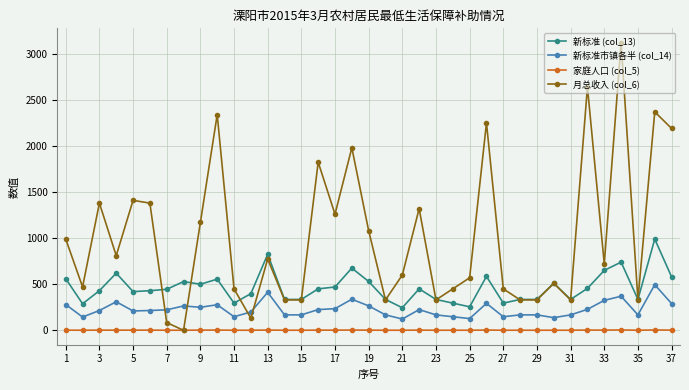

True or false: 家庭人口 (col_5) and 新标准 (col_13) cross at least once.

False